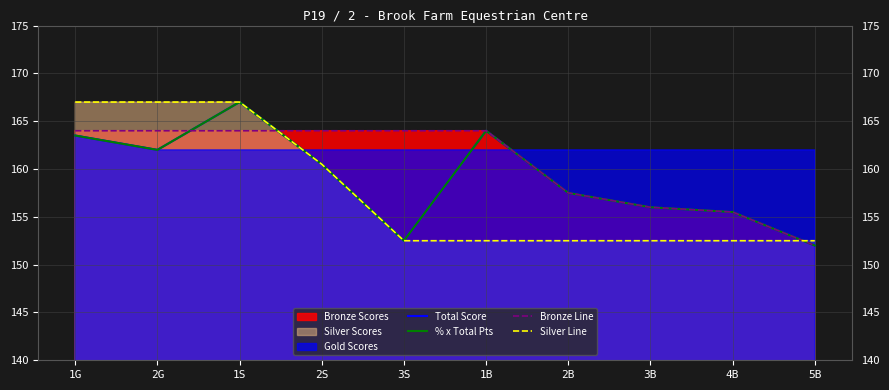

At which label is Bronze Line closest to 158?

2B